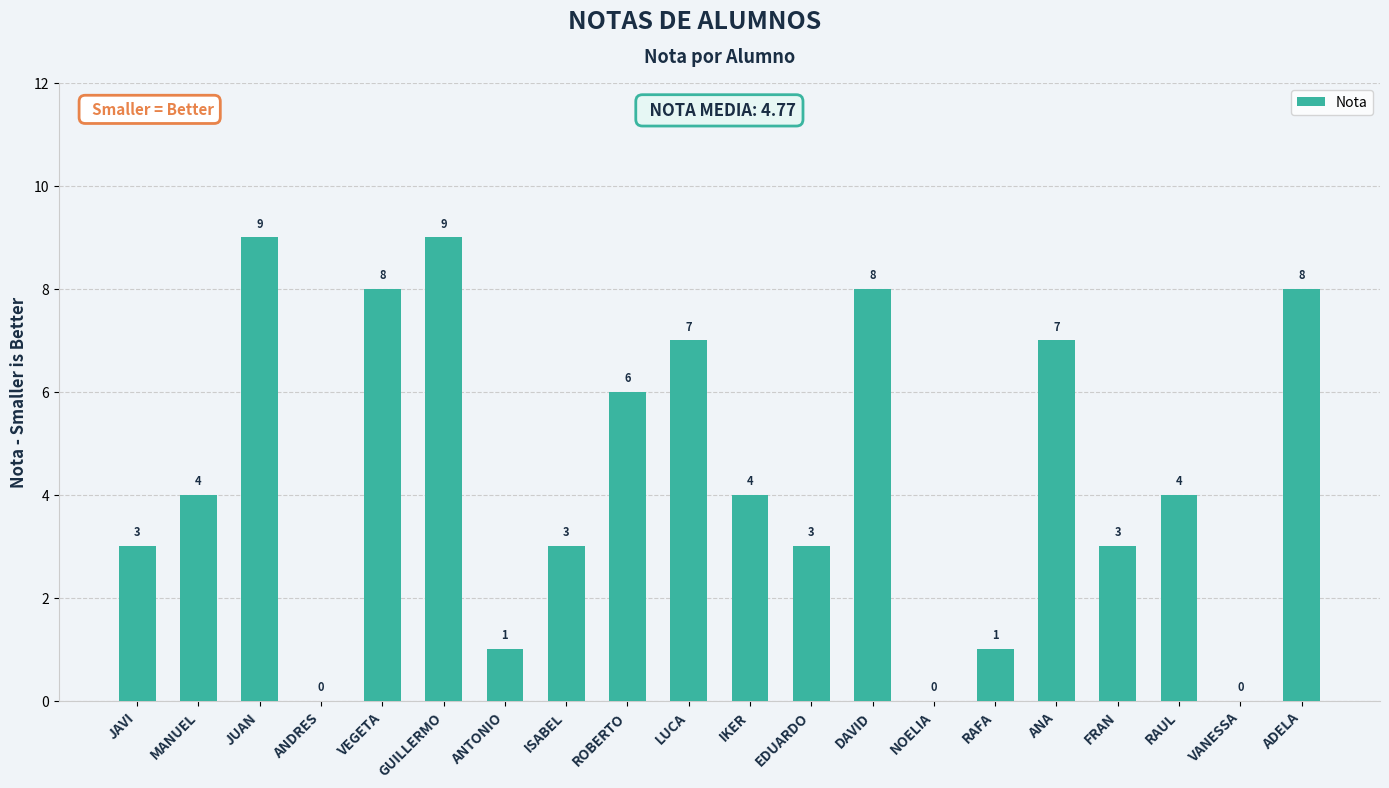

How many distinct data groups are displayed?

1